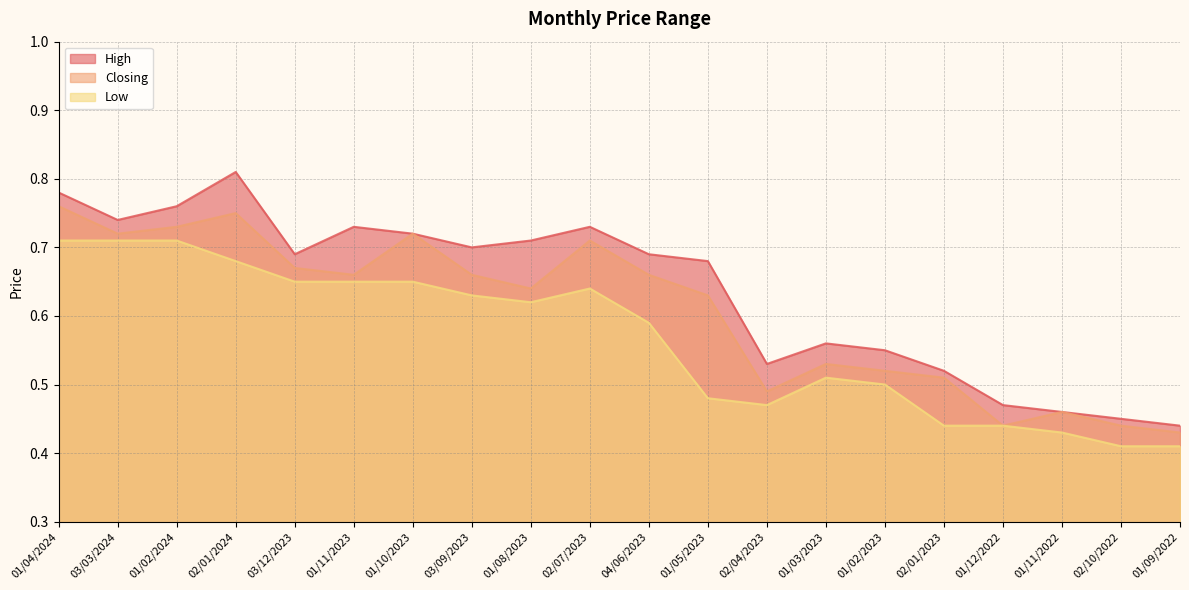

Is the value of Low at 03/12/2023 greater than the value of Closing at 02/10/2022?

Yes